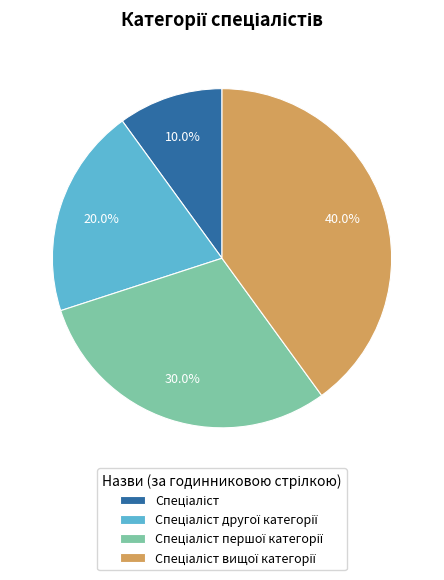

Is there a majority slice in this chart?

No